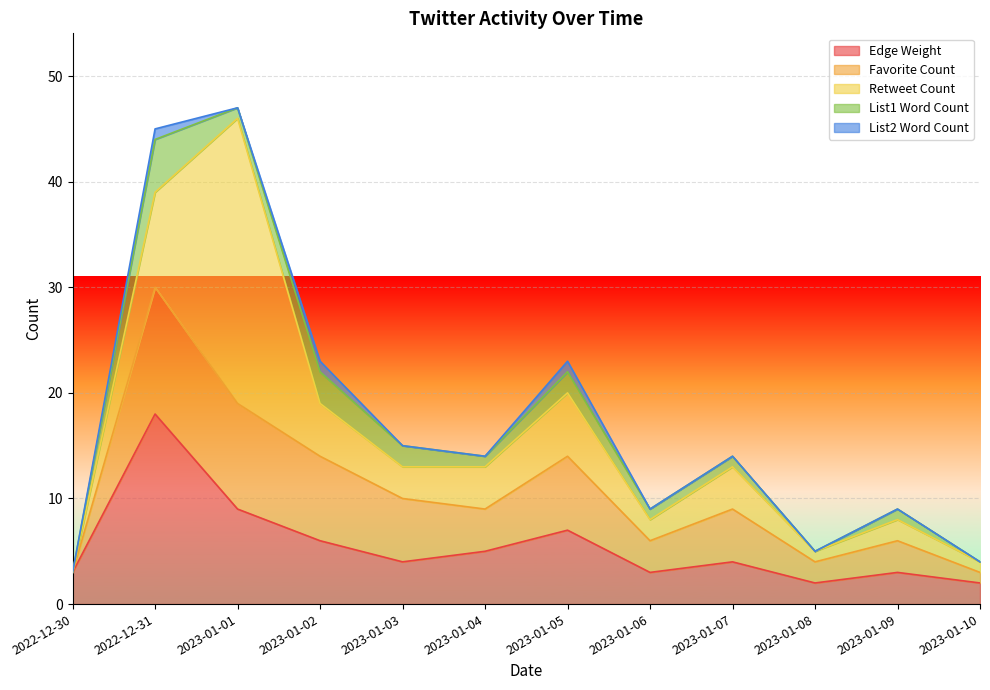

What are all the series names shown in the legend?

Edge Weight, Favorite Count, Retweet Count, List1 Word Count, List2 Word Count